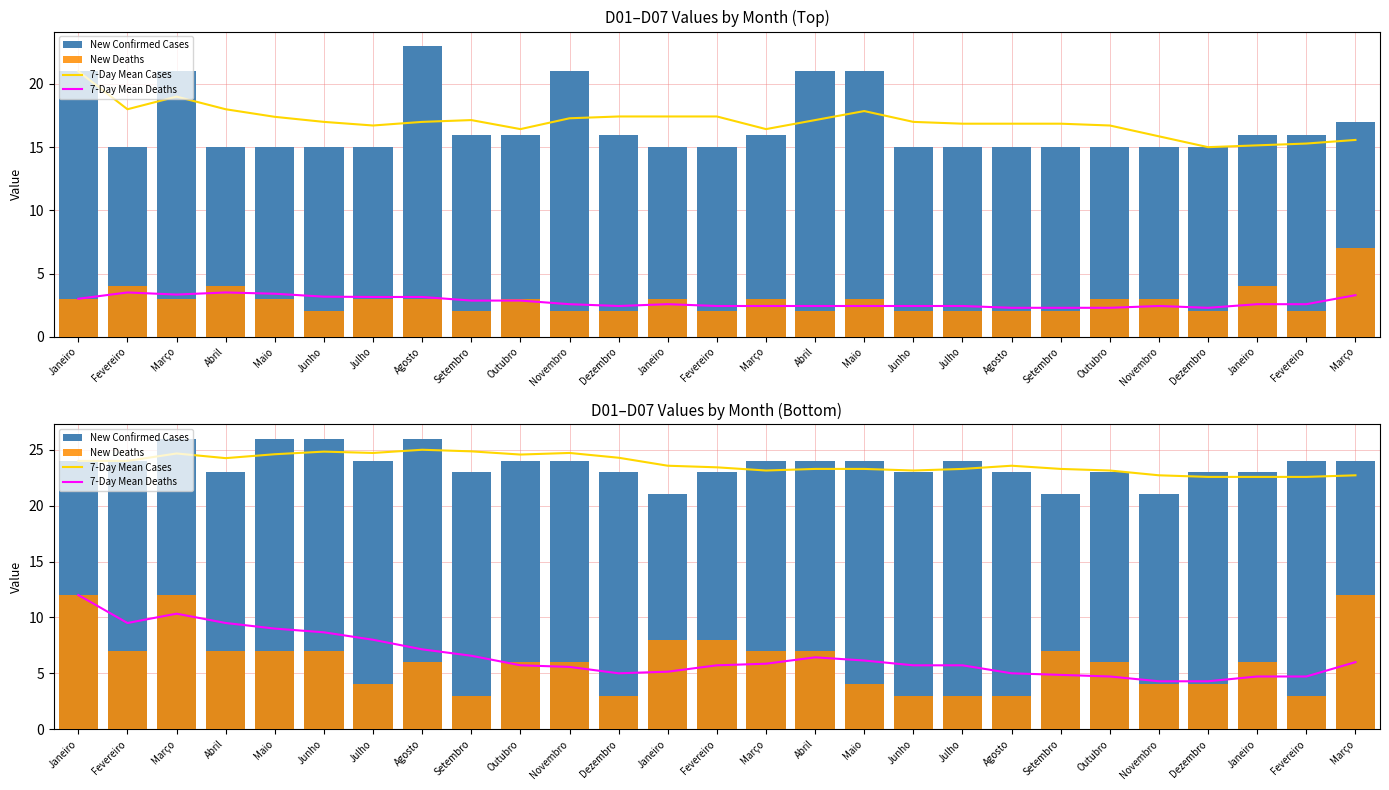

Is it true that 7-Day Mean Deaths equals 5.1 at Janeiro?

True